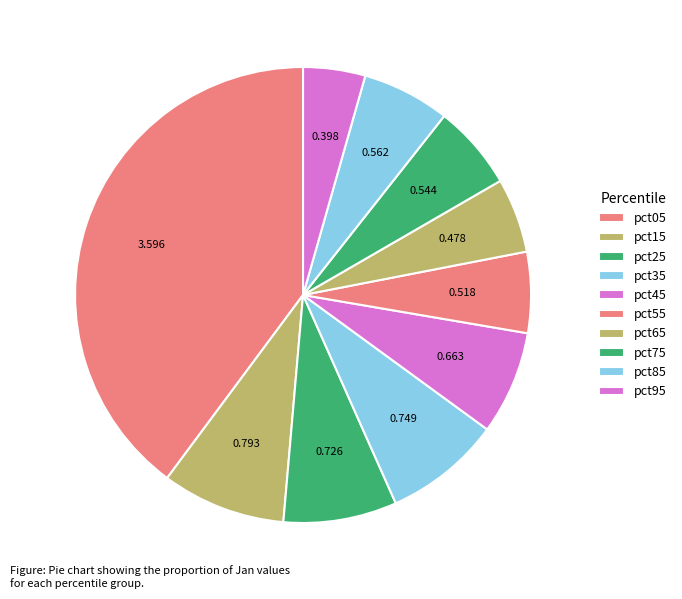

What is the largest slice in the pie chart?

pct05